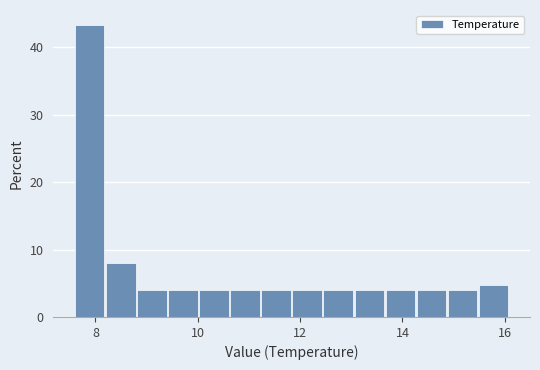

Around what value on the x-axis is the tallest bar? Give the approximate position of its centre, as read against the axis.

7.8